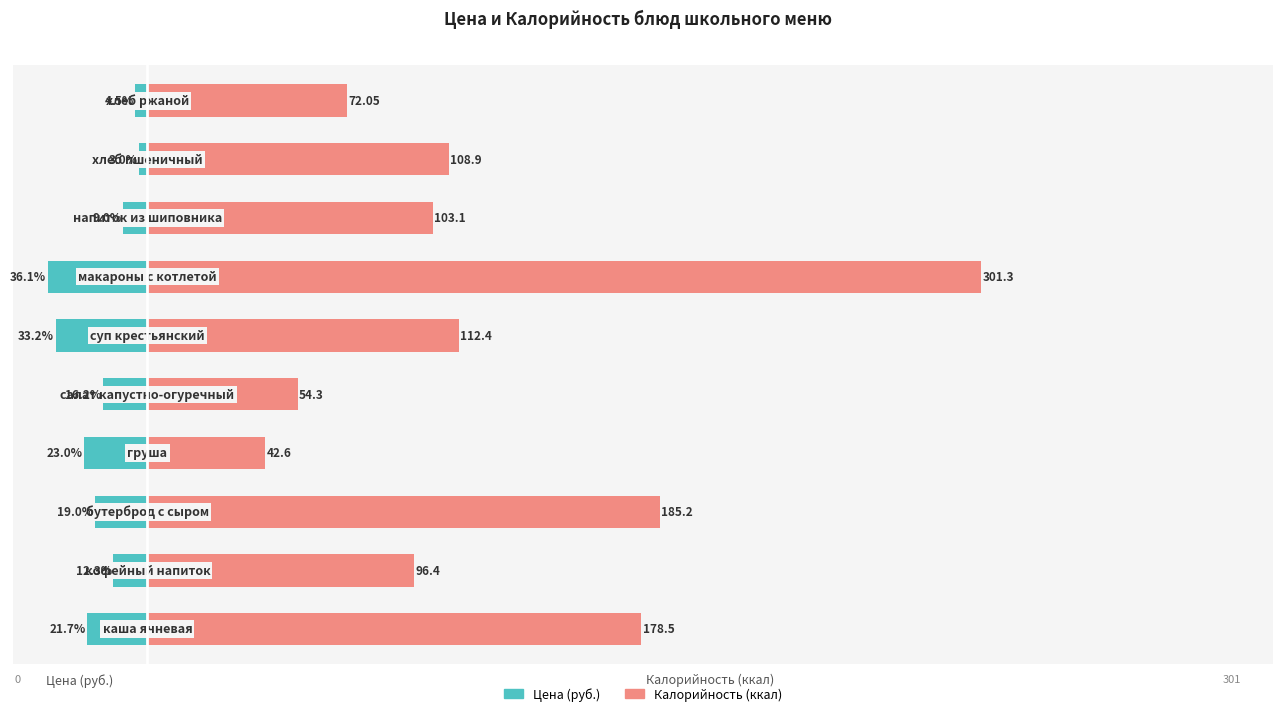

The value of Цена (руб.) at 4 is -22.7. True or false?

False